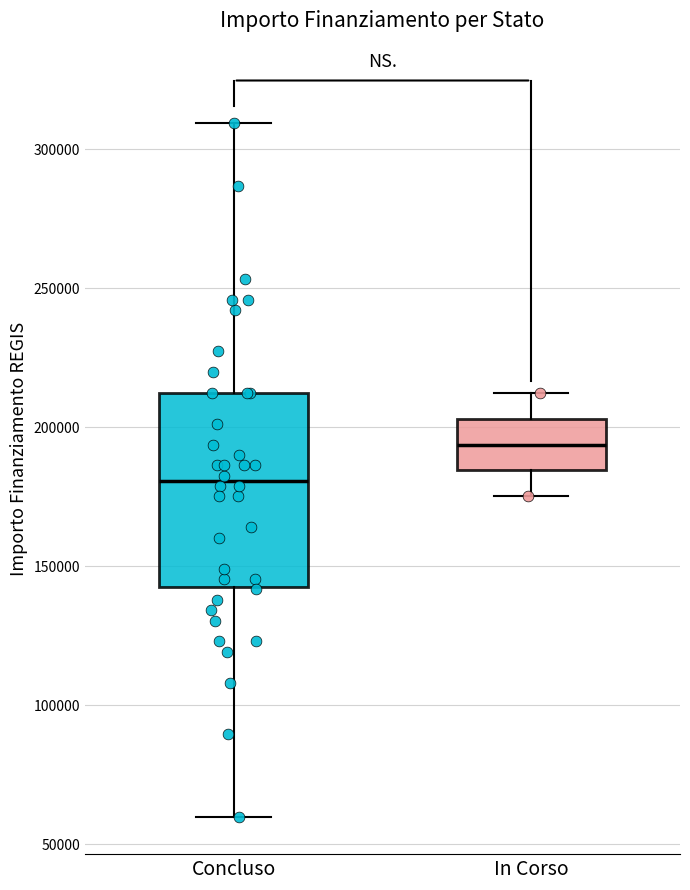

Comparing the boxes themselves (not the whiskers), which one is the tallest?

Concluso